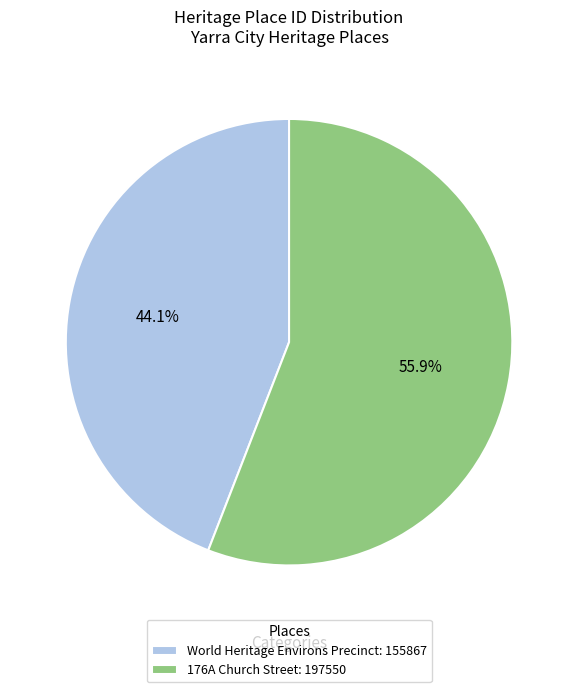

To the nearest percent, what percentage of the pie is World Heritage Environs Precinct?

44%